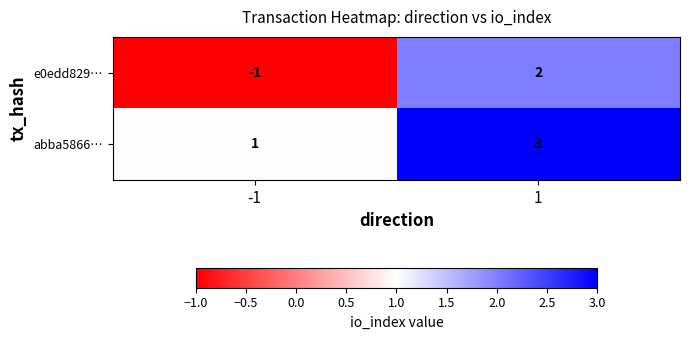

What is the difference between the maximum and minimum values in the e0edd829… series?

3